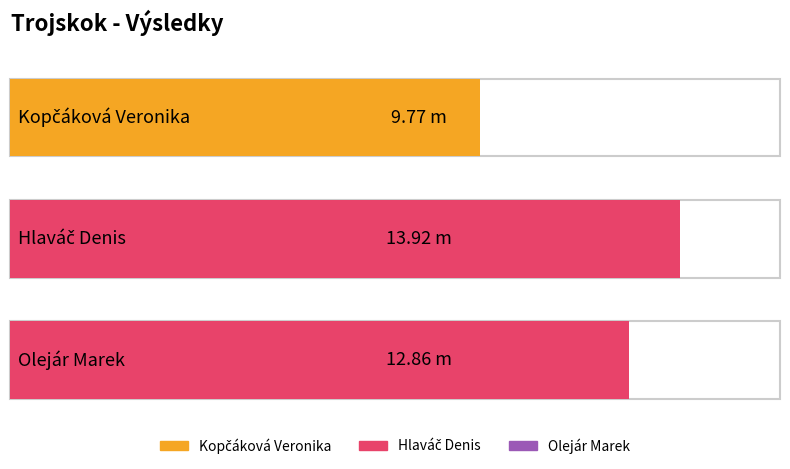

Which label corresponds to the largest value in the chart?

Hlaváč Denis